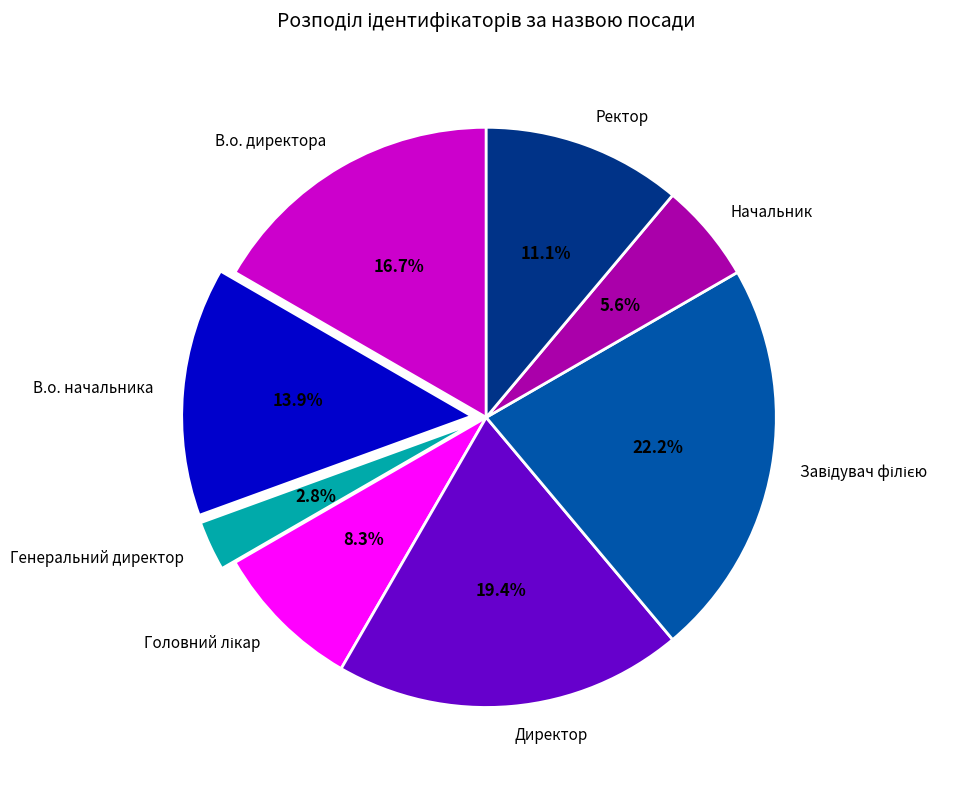

Which has a higher value, Директор or Ректор?

Директор